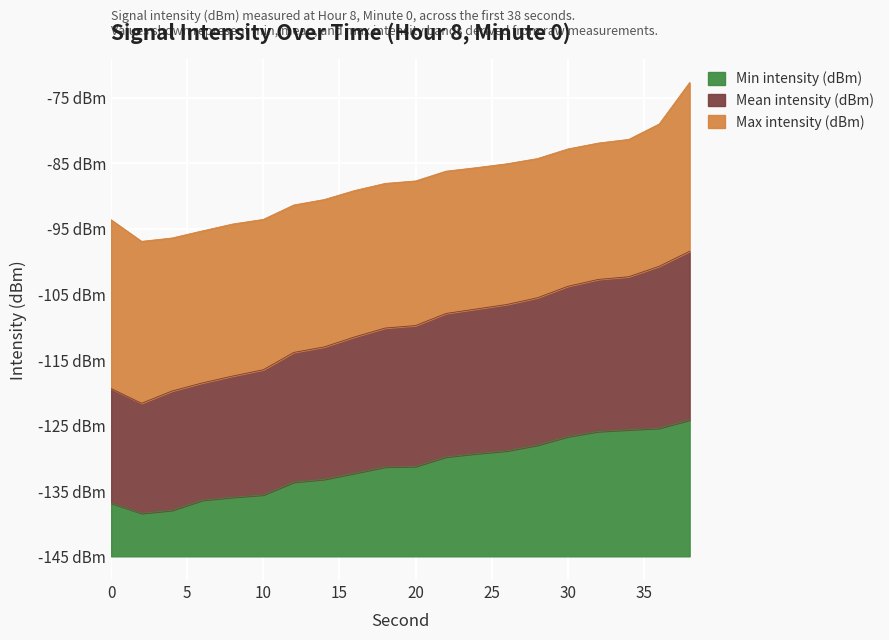

Which has a higher value, 16 or 32?

32